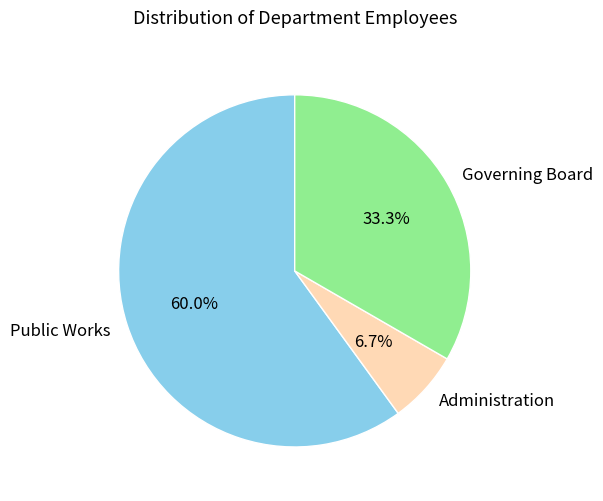

Which has a higher value, Public Works or Administration?

Public Works